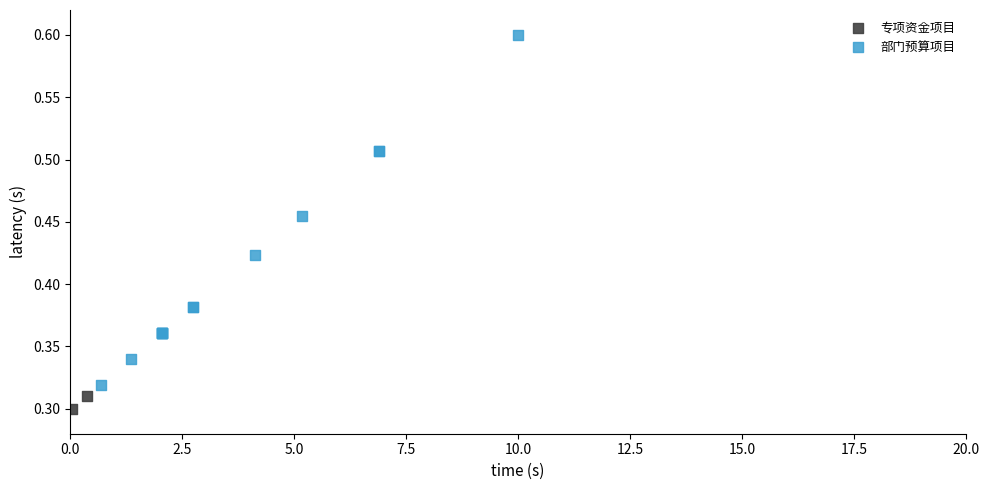

What are all the series names shown in the legend?

专项资金项目, 部门预算项目